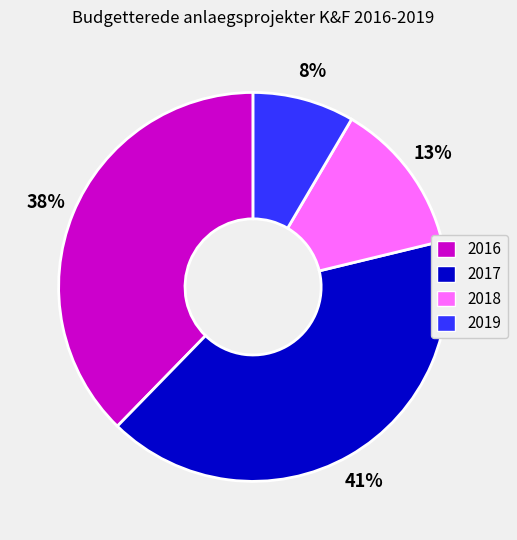

Approximately how many times larger is the value at 2016 compared to 2017?

0.9